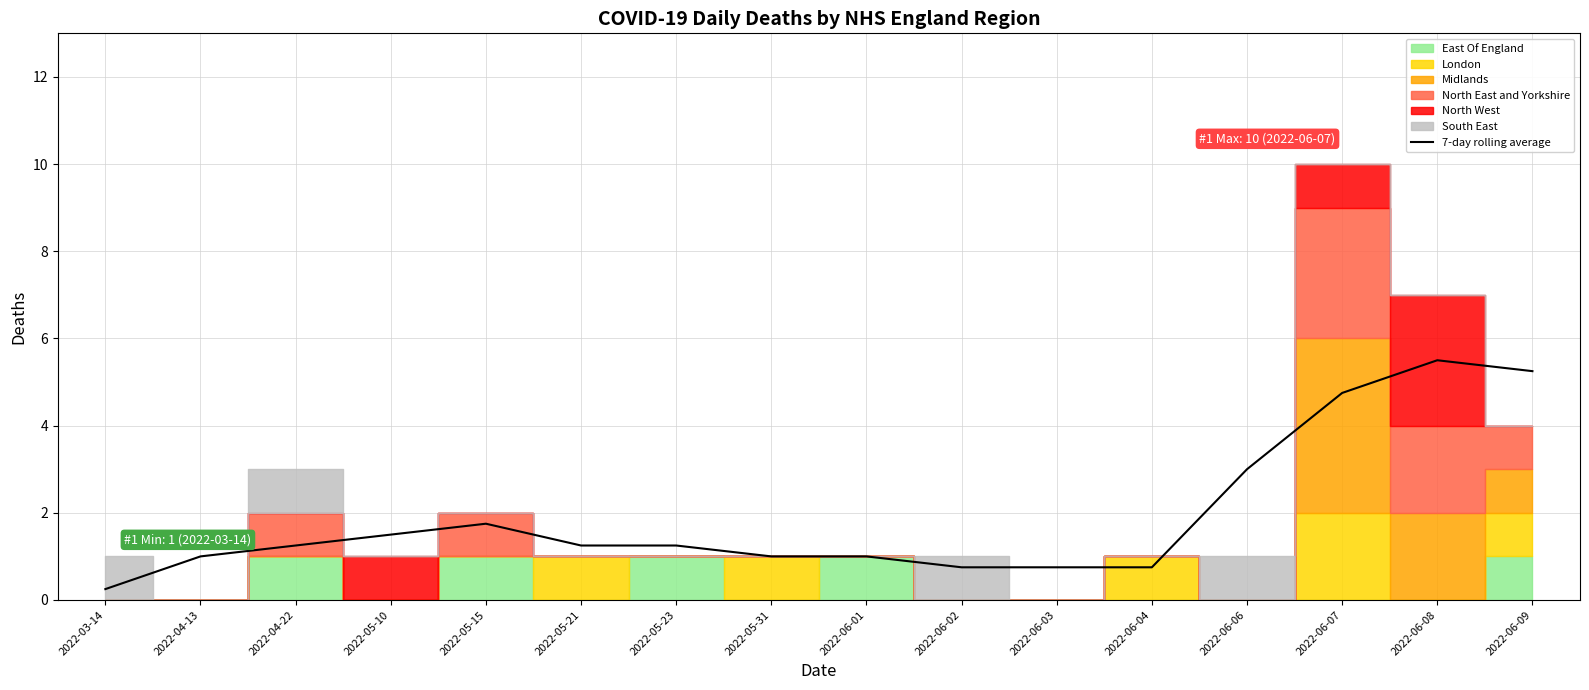

Which category has the lowest value in the 7-day rolling average series?

2022-03-14